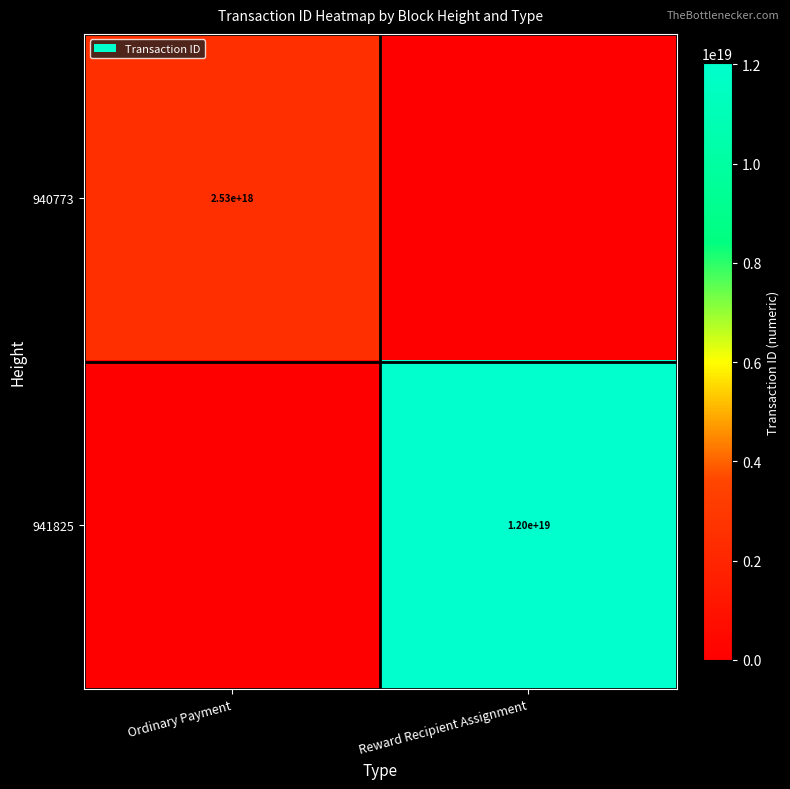

The 941825 series shows 16594305146344038400 at Reward Recipient Assignment. True or false?

False